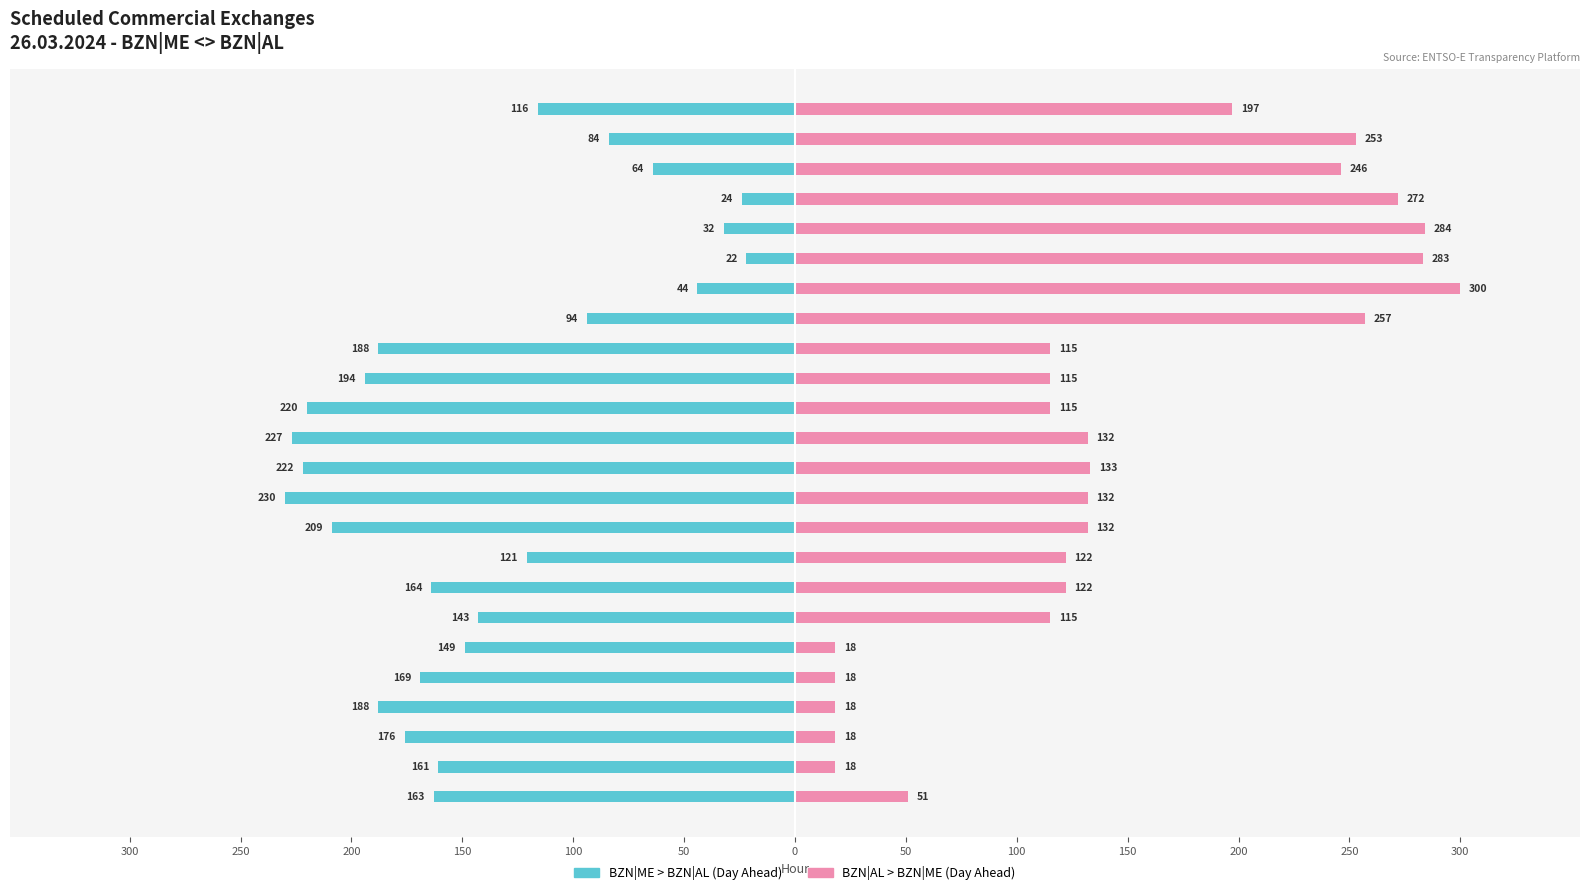

What is the total value across all series at 15:00 - 16:00?

-73